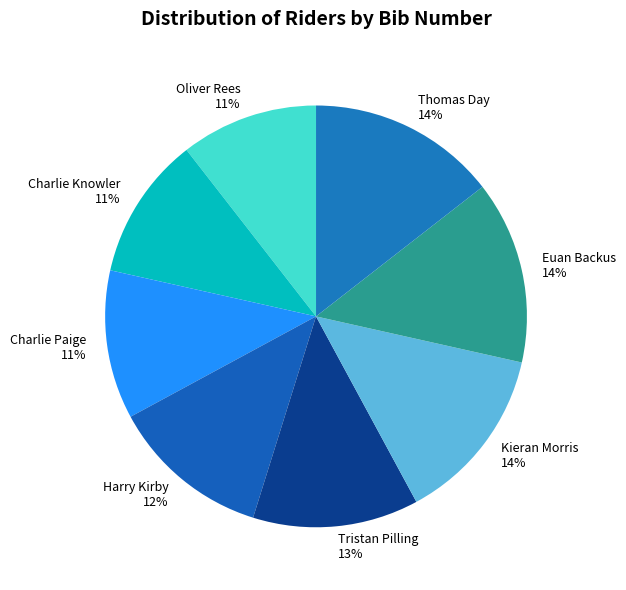

To the nearest percent, what portion does Euan Backus represent?

14%